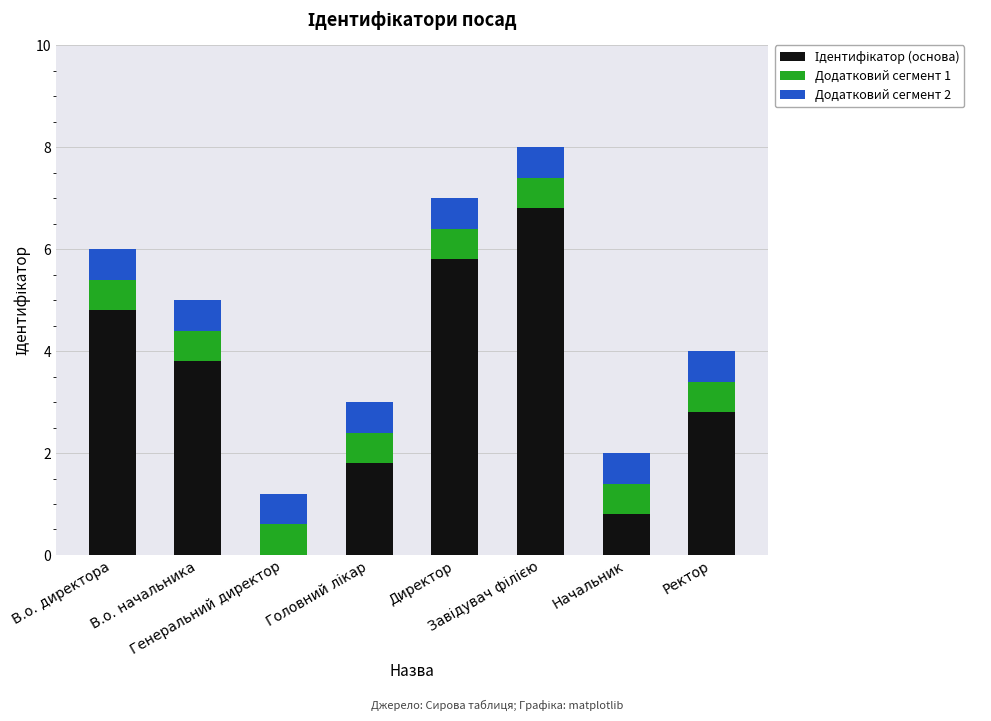

Are the bars grouped side by side (vs. stacked)?

No